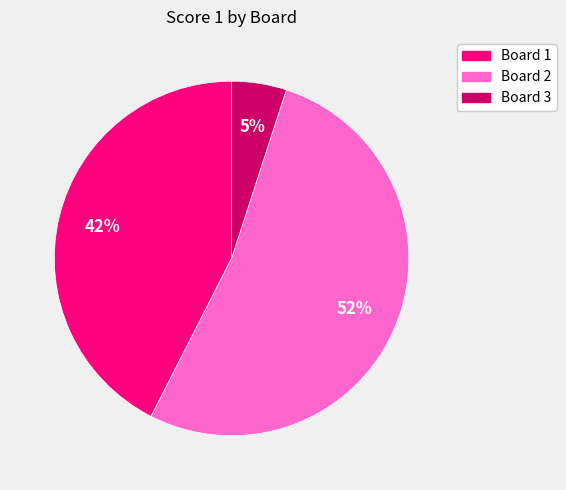

Between Board 1 and Board 2, which is larger?

Board 2